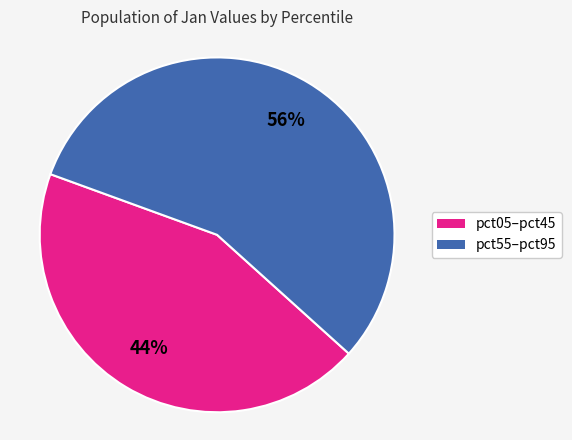

Is there a majority slice in this chart?

Yes